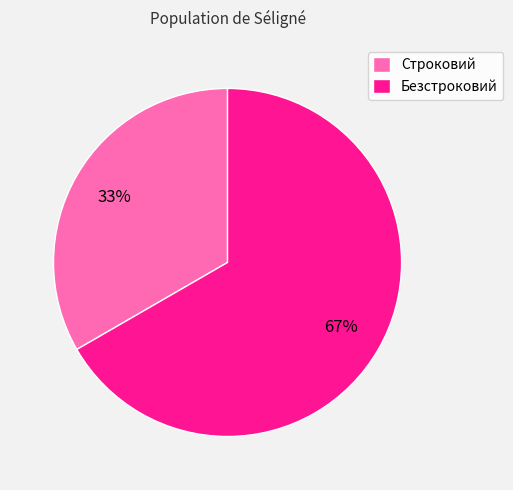

Which category has the smallest portion of the pie?

Строковий